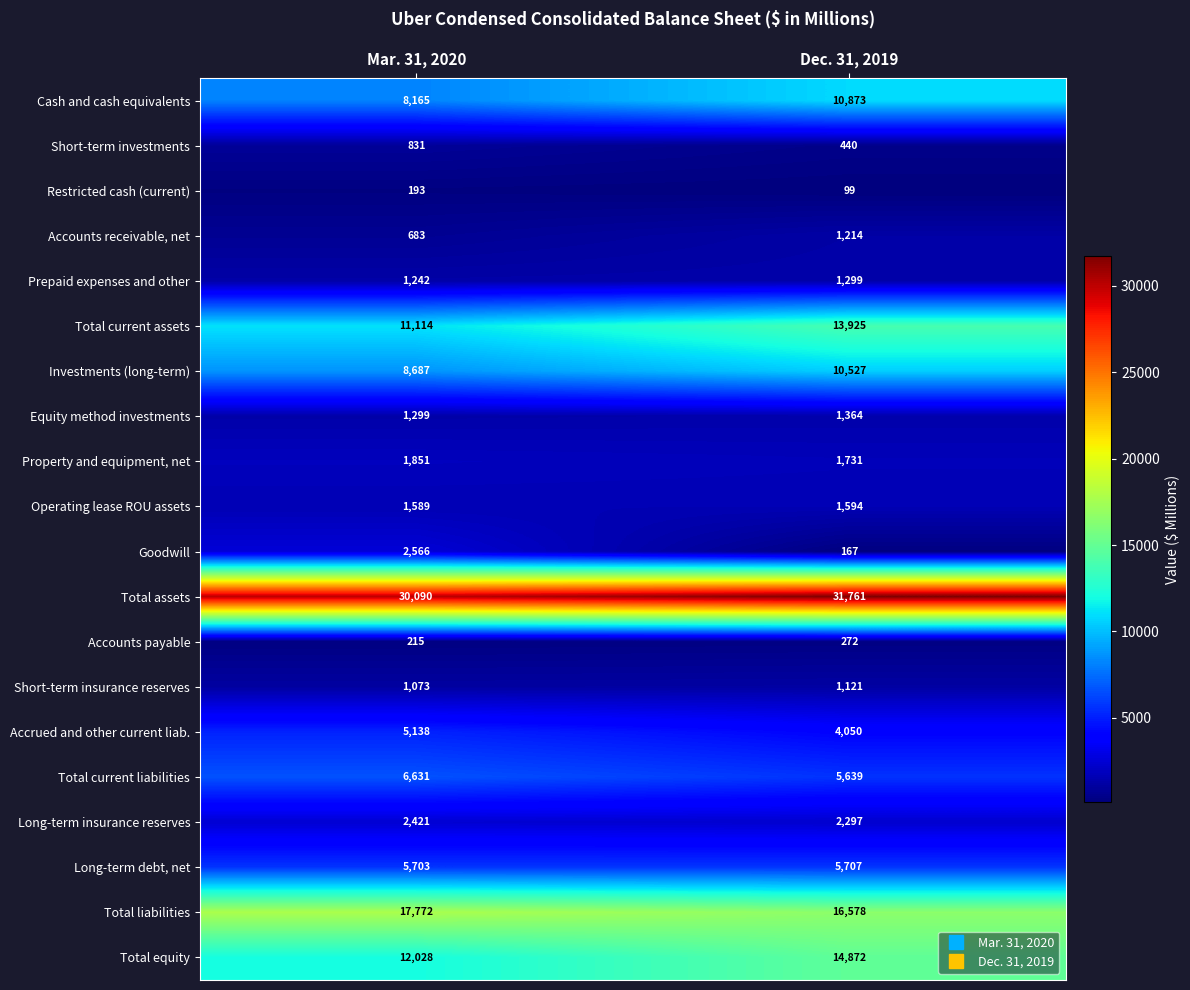

Which series has the largest total across all categories?

Total assets